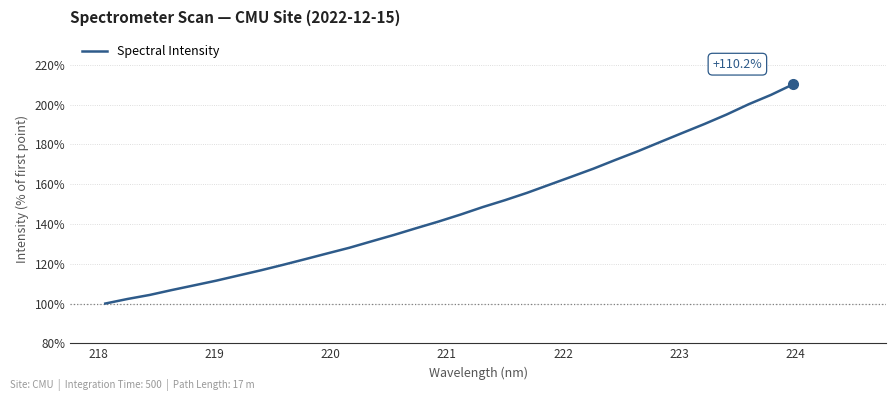

What is the difference between the maximum and minimum values?

110.2